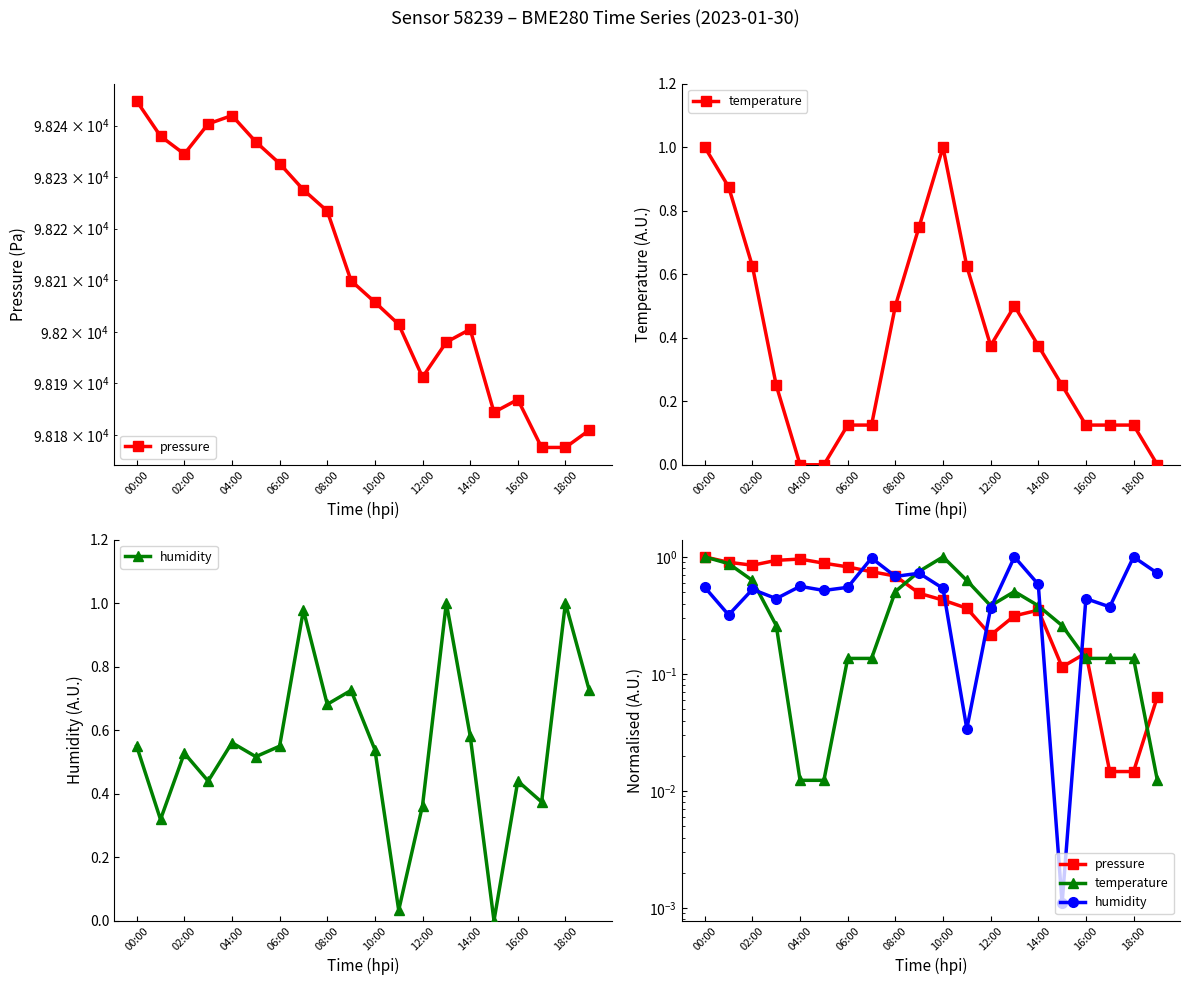

At which label does pressure reach its minimum?

17